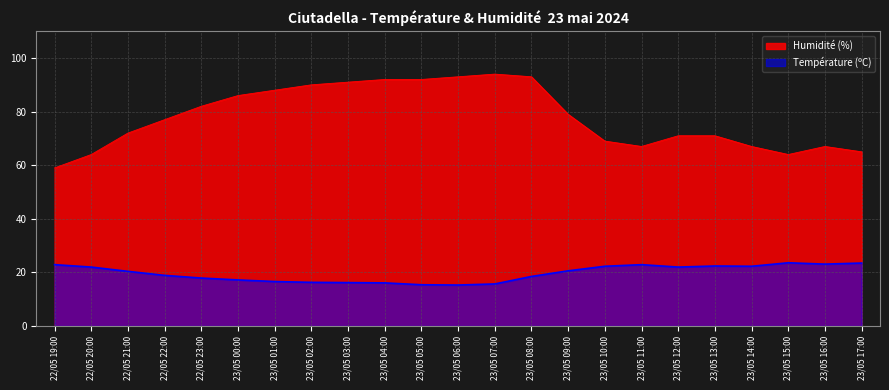

Where is the first local maximum for Humidité (%)?

23/05 07:00